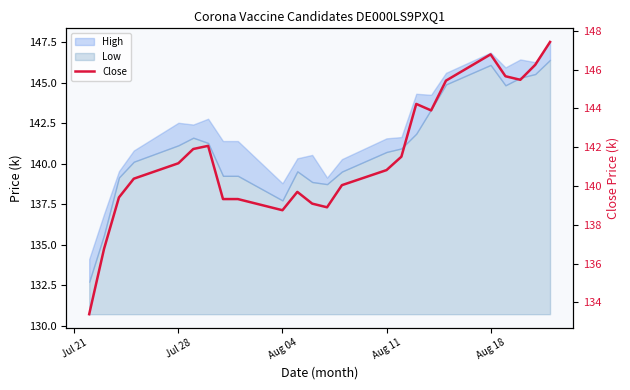

Reading left to right, transcribe all the data shown in this chart.

133.4	136.8	139.4	140.4	141.2	141.9	142.1	139.3	139.3	138.8	139.7	139.1	138.9	140.0	140.8	141.5	144.2	143.9	145.4	146.8	145.7	145.5	146.2	147.4